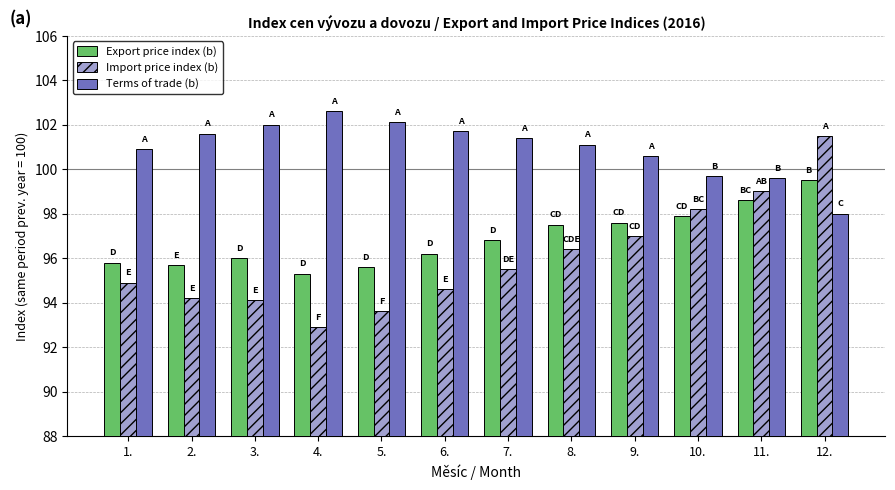

Reading right to left, transcribe all the data shown in this chart.

Export price index (b): 12.=99.5	11.=98.6	10.=97.9	9.=97.6	8.=97.5	7.=96.8	6.=96.2	5.=95.6	4.=95.3	3.=96.0	2.=95.7	1.=95.8
Import price index (b): 12.=101.5	11.=99.0	10.=98.2	9.=97.0	8.=96.4	7.=95.5	6.=94.6	5.=93.6	4.=92.9	3.=94.1	2.=94.2	1.=94.9
Terms of trade (b): 12.=98.0	11.=99.6	10.=99.7	9.=100.6	8.=101.1	7.=101.4	6.=101.7	5.=102.1	4.=102.6	3.=102.0	2.=101.6	1.=100.9